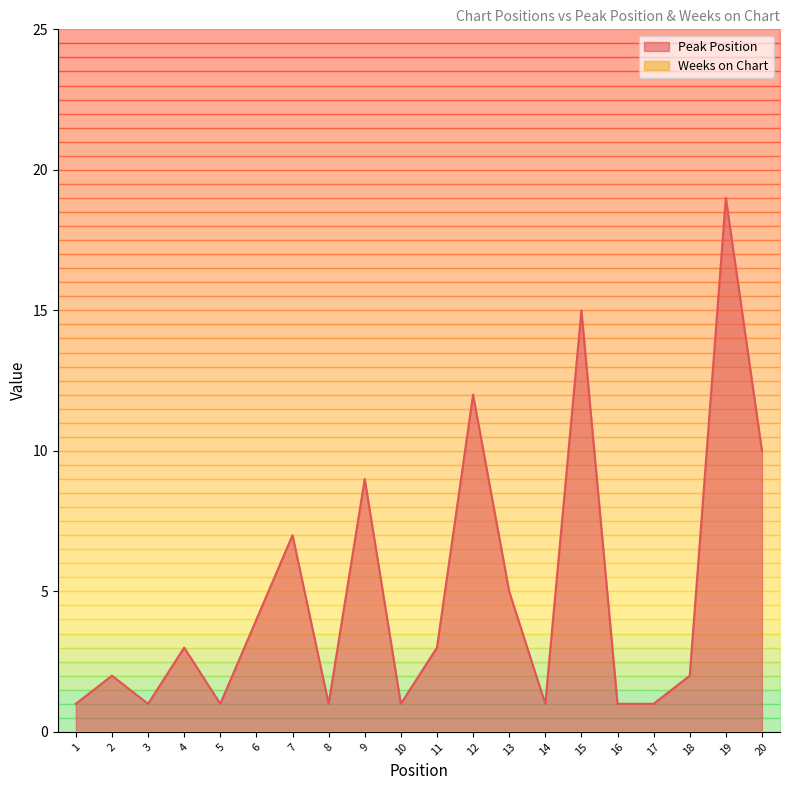

How many interior local valleys (lower than both neighbors) does the data have?

5